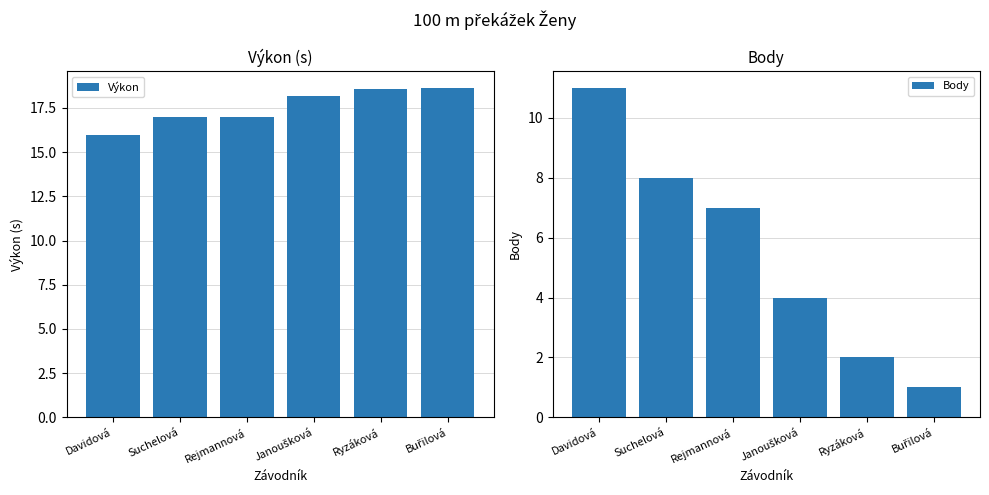

Reading left to right, extract all data points from this chart.

Výkon: 15.9	17.0	17.0	18.2	18.6	18.6
Body: 11.0	8.0	7.0	4.0	2.0	1.0